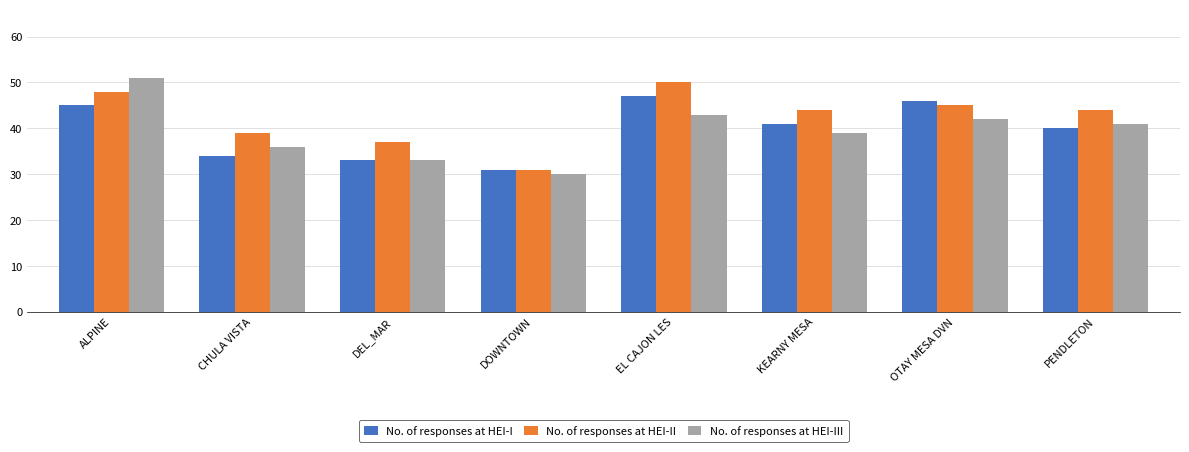

What is the minimum value shown in the chart?

30